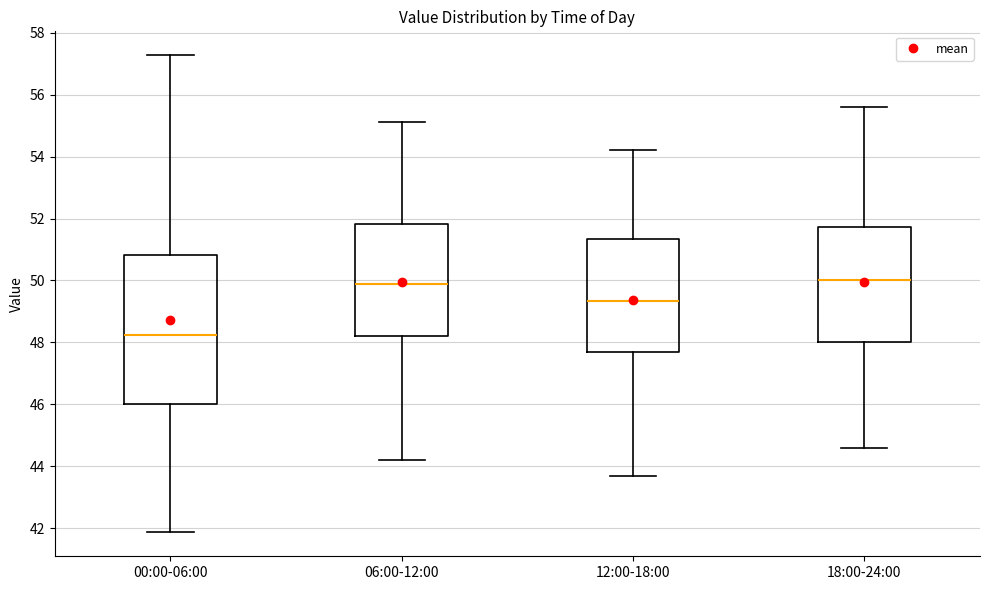

Reading left to right, read every box against the y-axis: the position of its median line, the range the box covers, and the ends of its whiskers. The values are not printed on the chart, so give them approximately, as read against the axis.

00:00-06:00: median 48.2, box 46.0 to 50.8, whiskers 41.8 to 57.2
06:00-12:00: median 50.0, box 48.2 to 51.8, whiskers 44.2 to 55.2
12:00-18:00: median 49.4, box 47.8 to 51.4, whiskers 43.8 to 54.2
18:00-24:00: median 50.0, box 48.0 to 51.8, whiskers 44.6 to 55.6